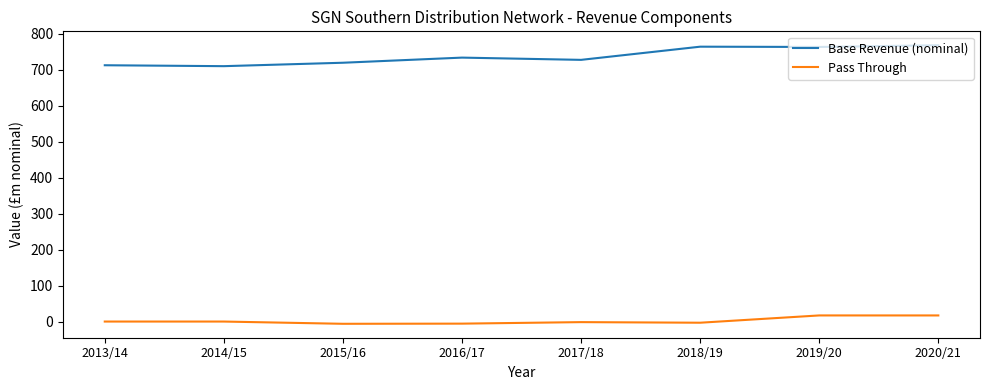

What is the average value of the Base Revenue (nominal) series?

737.5